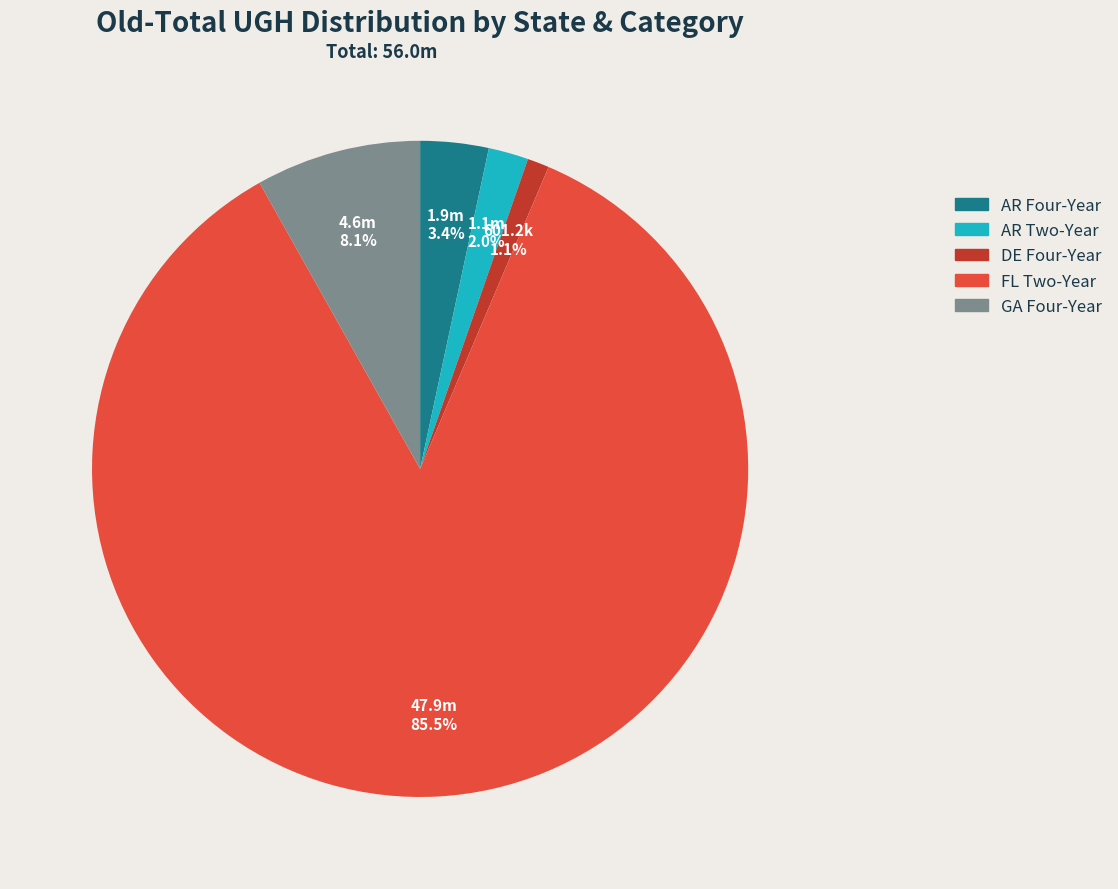

How much of the chart is everything except AR Two-Year?

98.0%